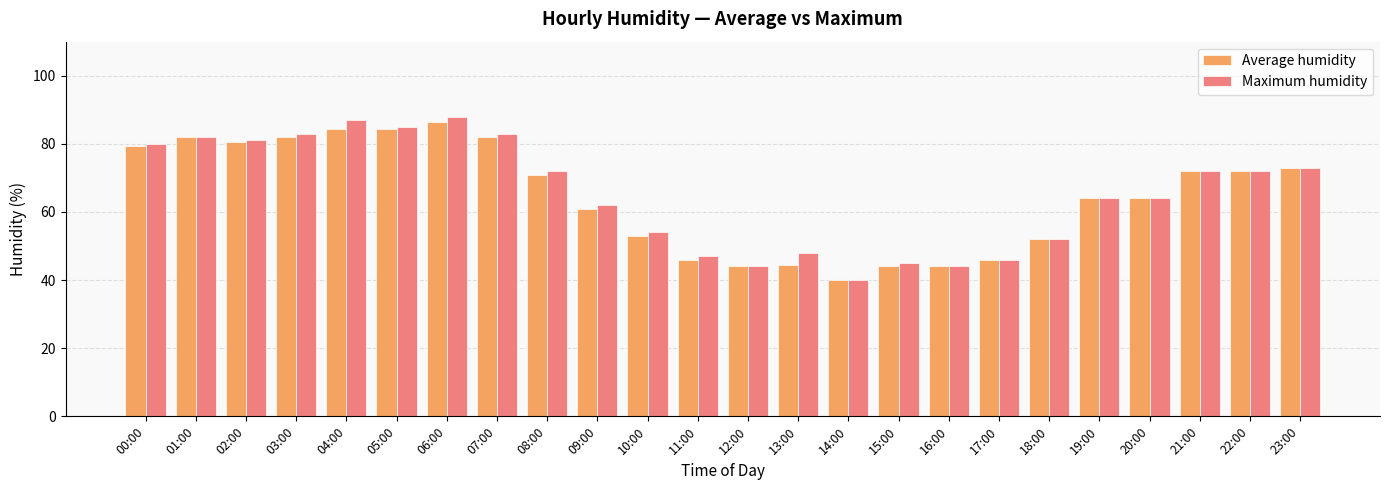

What is the label of the 17th bar from the right?

07:00